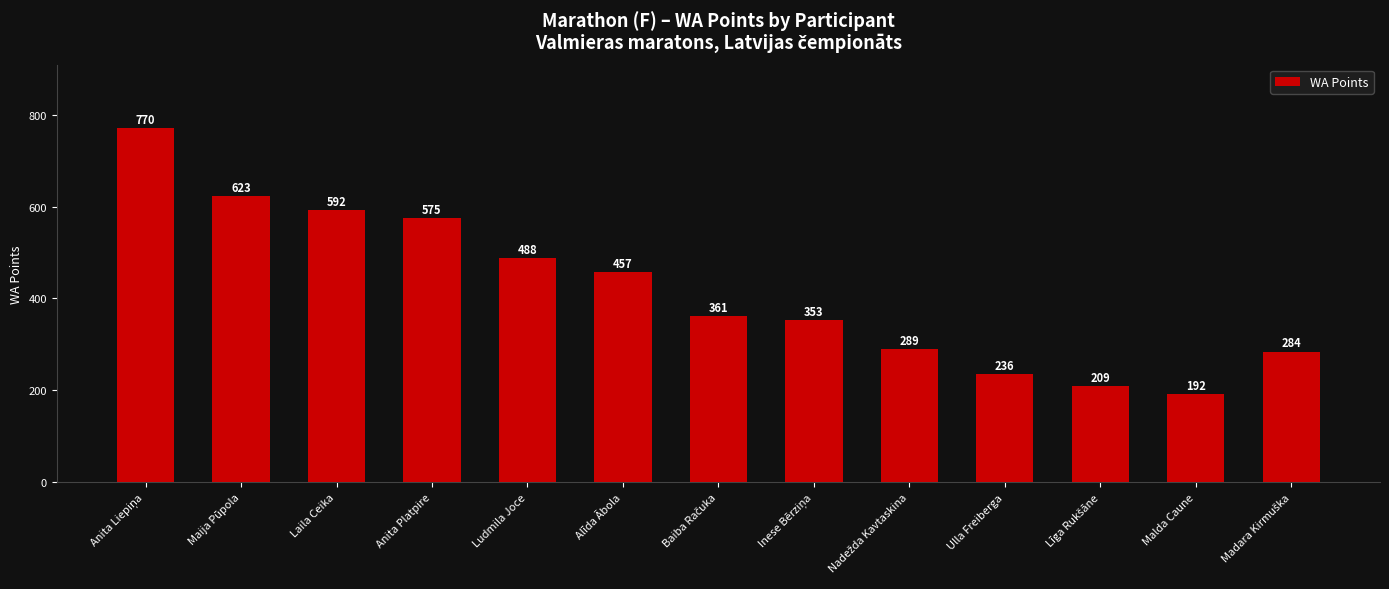

What is the label of the 8th bar from the right?

Alīda Ābola